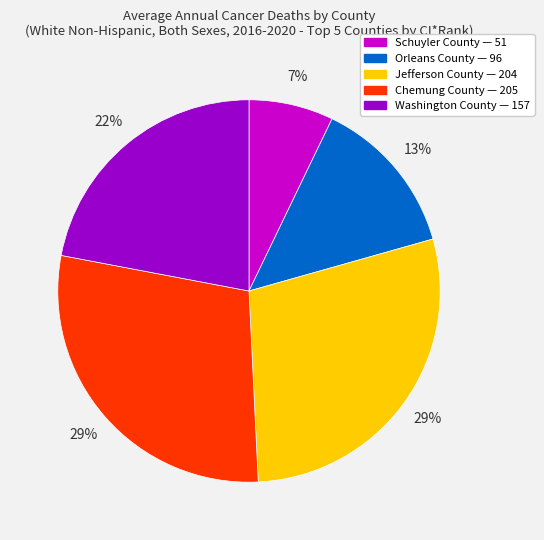

Count the number of slices in the pie.

5